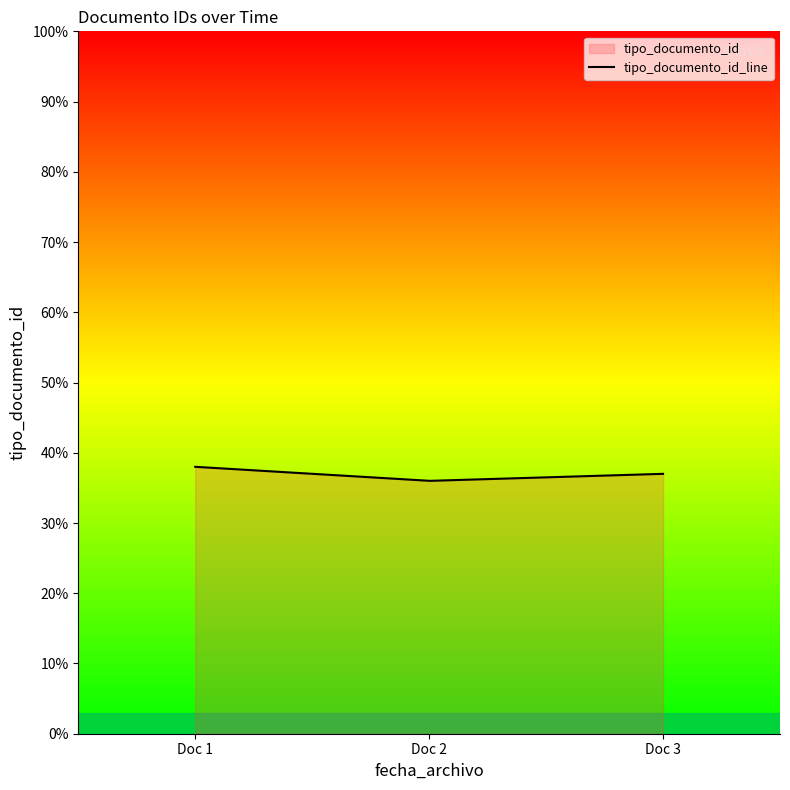

Does the chart have visible grid lines?

No